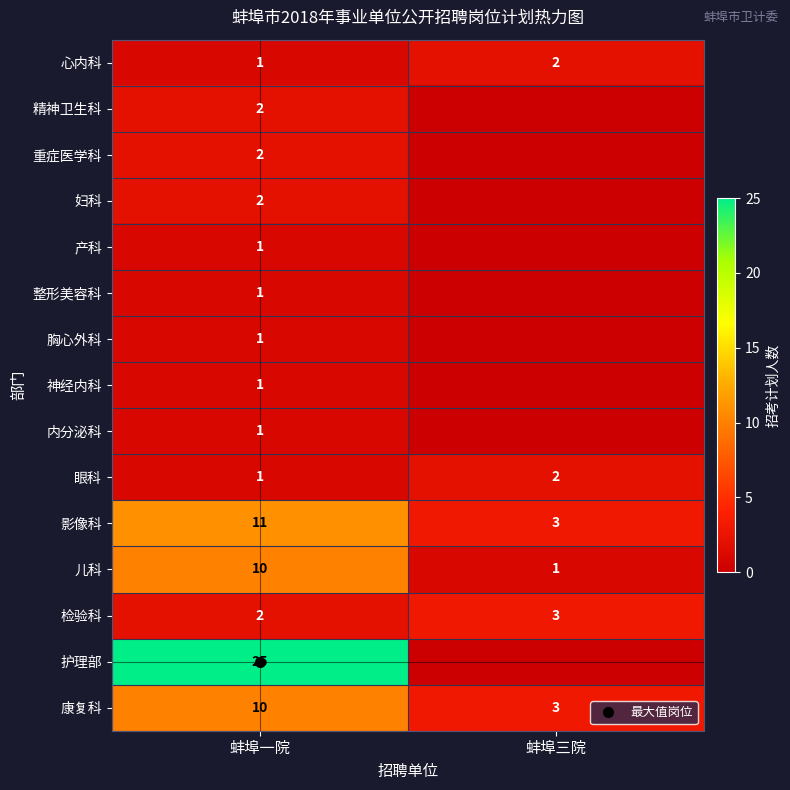

True or false: 眼科 has a value of 2 at 蚌埠三院.

True